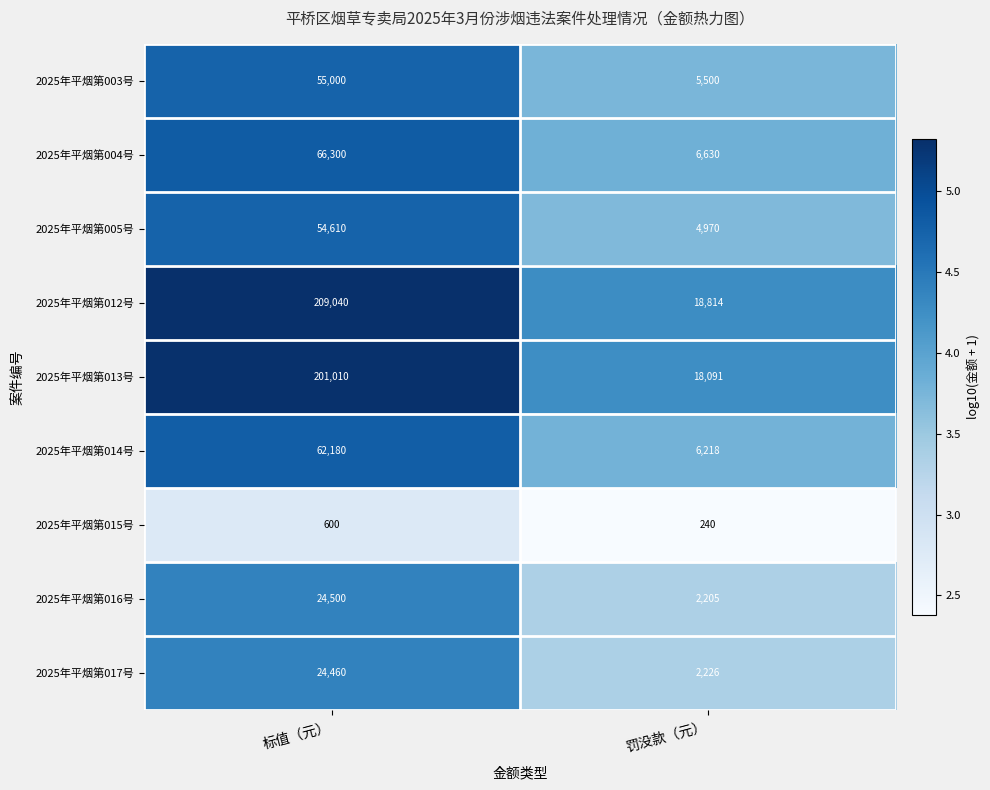

How many data points does each series have?

2